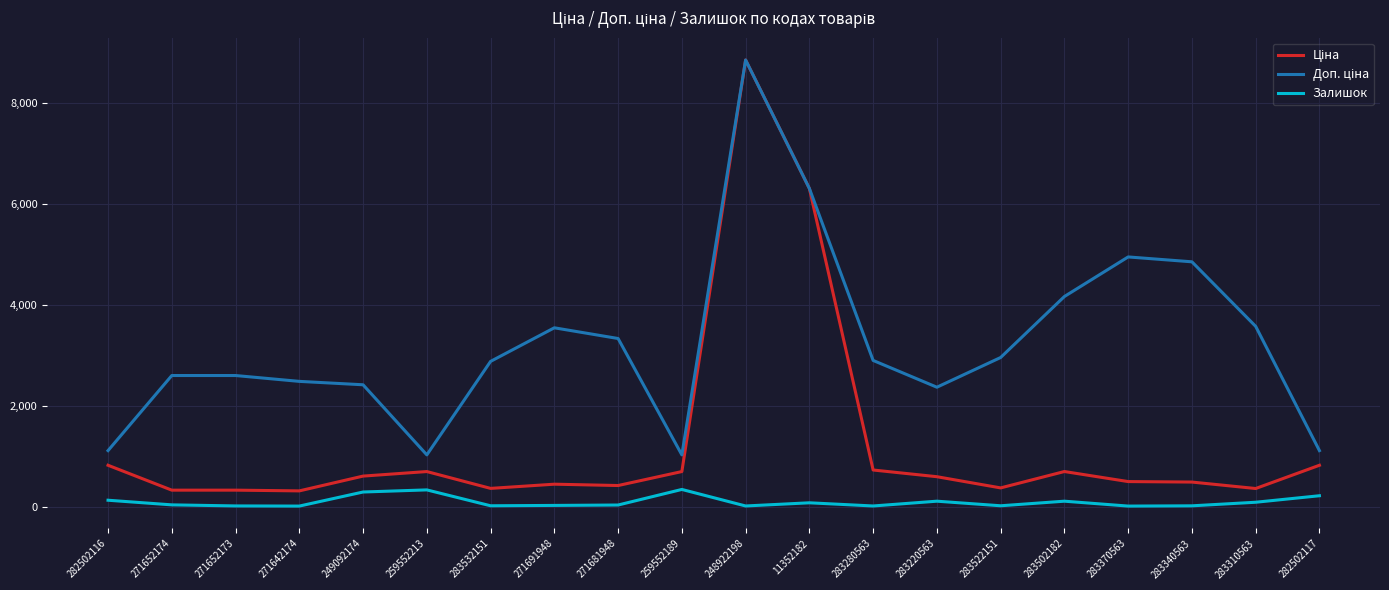

The Залишок series shows 106.0 at 283502182. True or false?

True